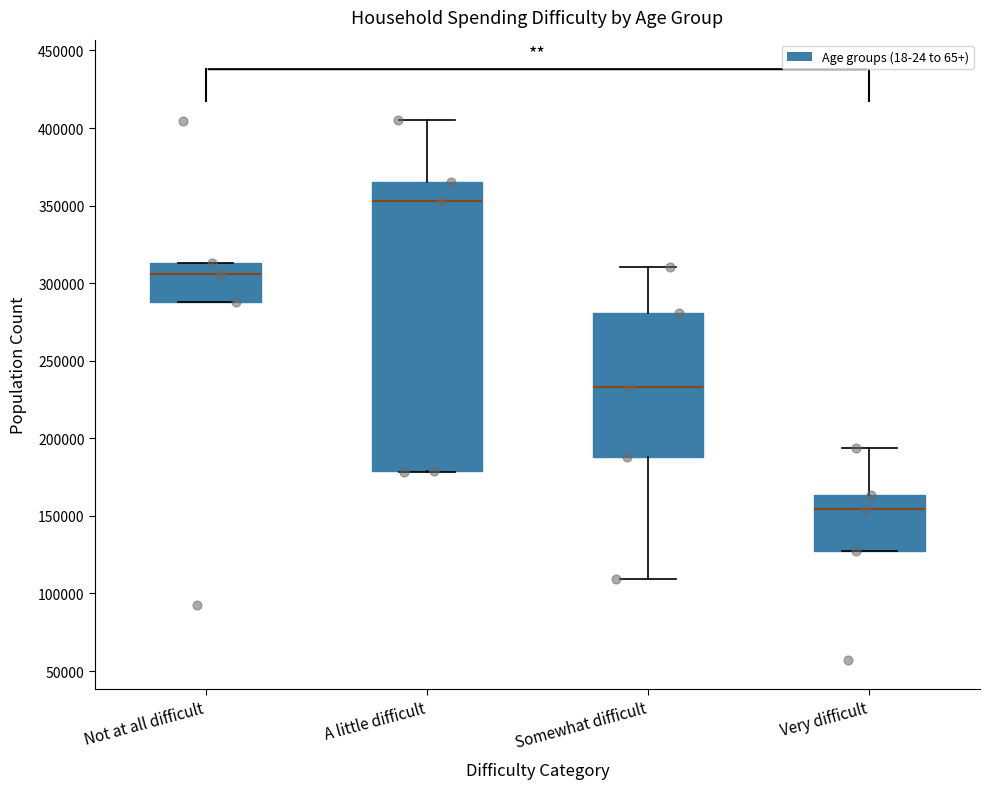

Which box has the highest median line?

A little difficult